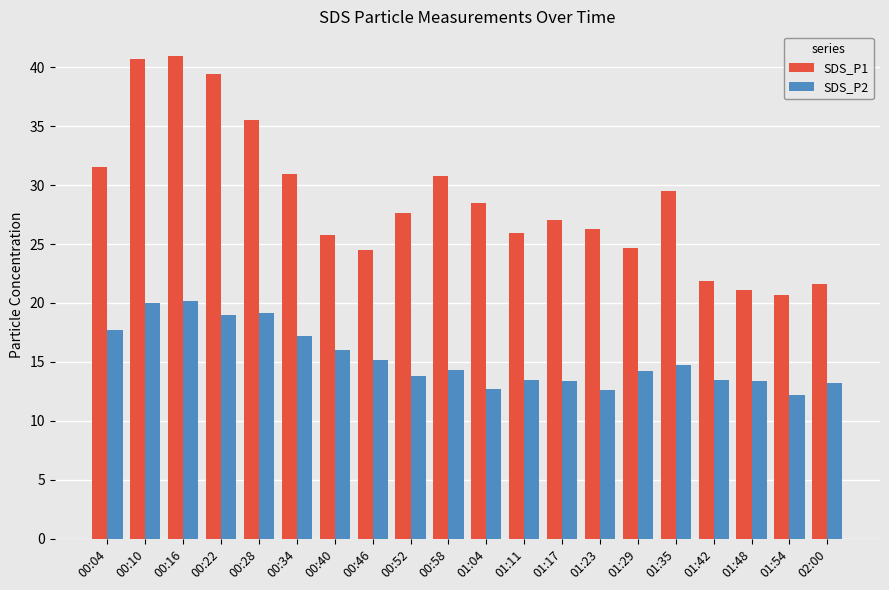

Which series changed the most between 00:16 and 00:22?

SDS_P1